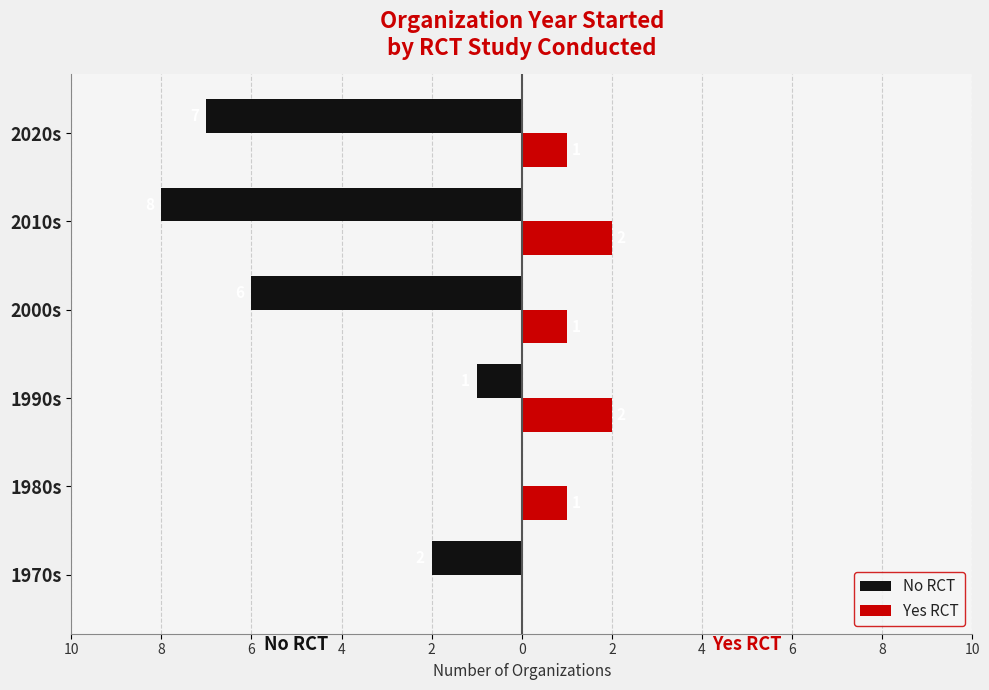

What are all the series names shown in the legend?

No RCT, Yes RCT